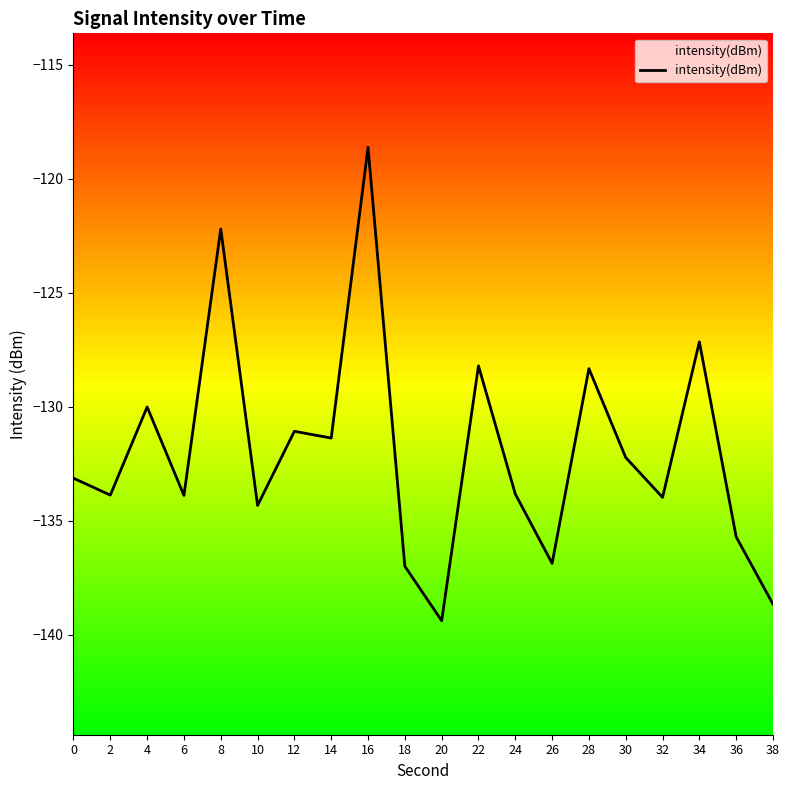

What is the sum of the values at 20 and 34?

-266.5